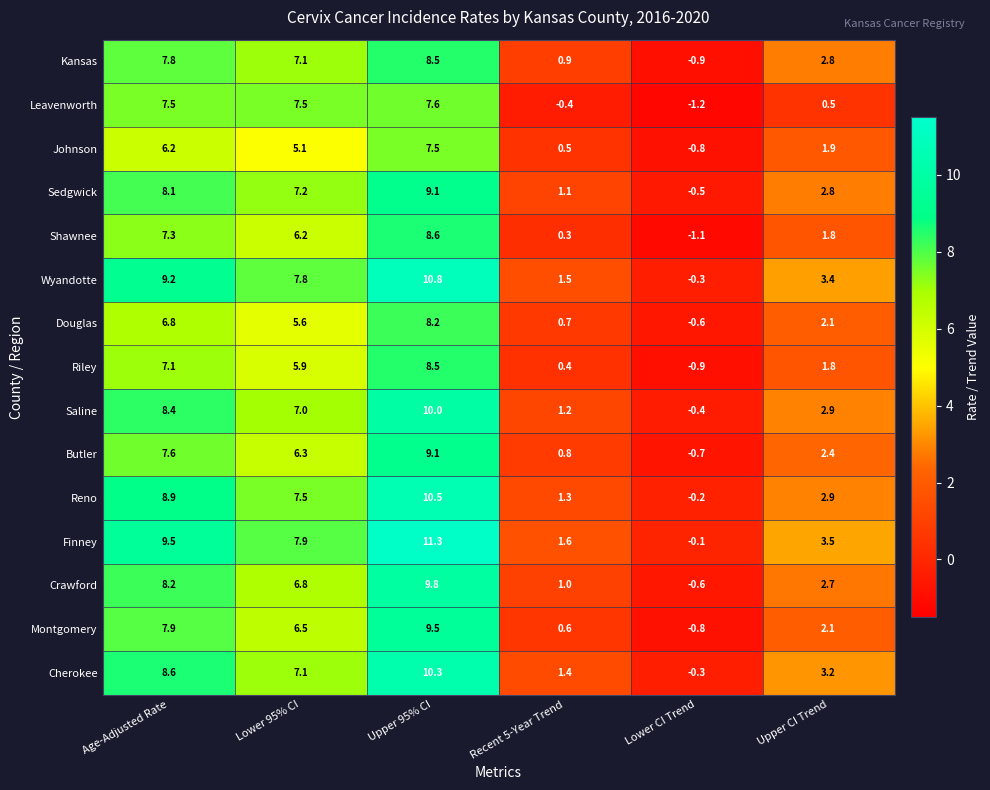

What is the total value across all series at Lower 95% CI?

101.5